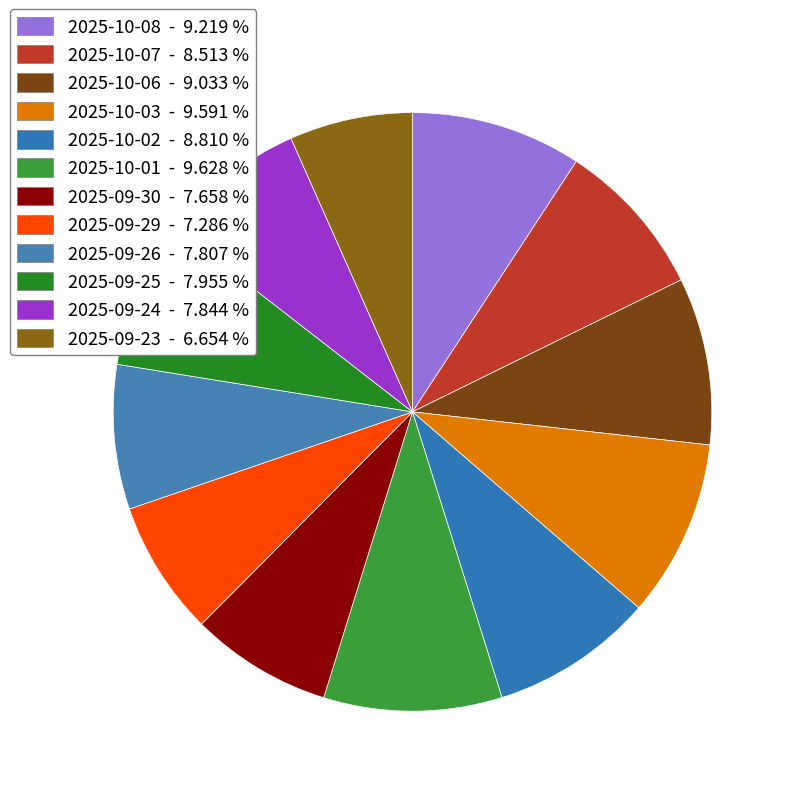

How many segments does this pie chart have?

12